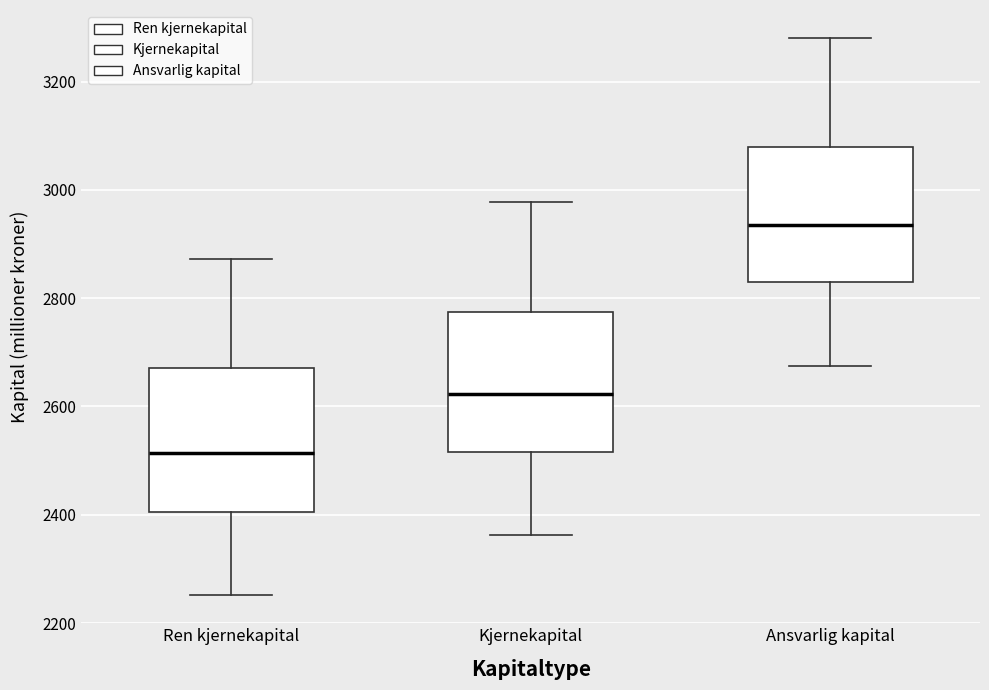

Reading left to right, read every box against the y-axis: the position of its median line, the range the box covers, and the ends of its whiskers. The values are not printed on the chart, so give them approximately, as read against the axis.

Ren kjernekapital: median 2520, box 2400 to 2680, whiskers 2260 to 2880
Kjernekapital: median 2620, box 2520 to 2780, whiskers 2360 to 2980
Ansvarlig kapital: median 2940, box 2820 to 3080, whiskers 2680 to 3280